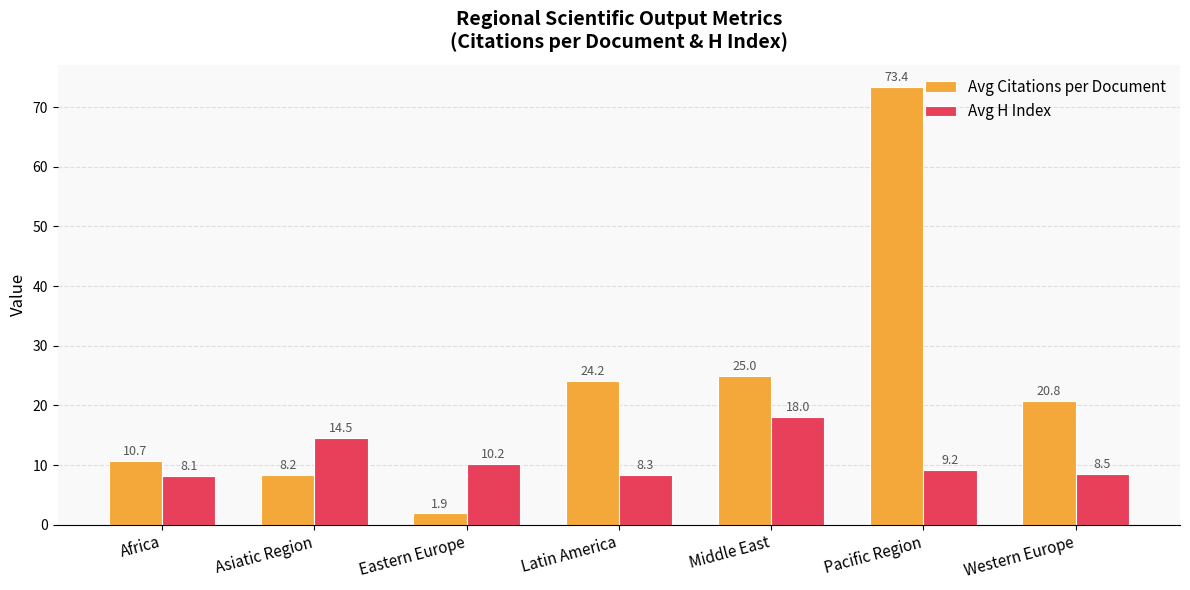

At Latin America, list the series in order from smallest to largest.

Avg H Index, Avg Citations per Document